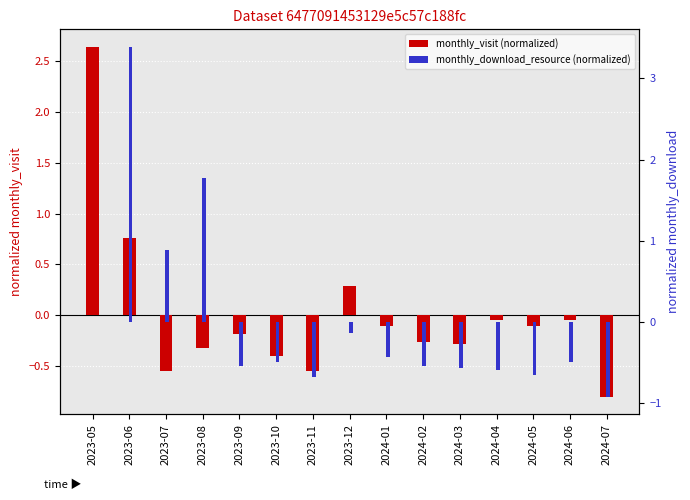

What is the difference between the monthly_visit (normalized) values at 2024-02 and 2023-09?

0.1